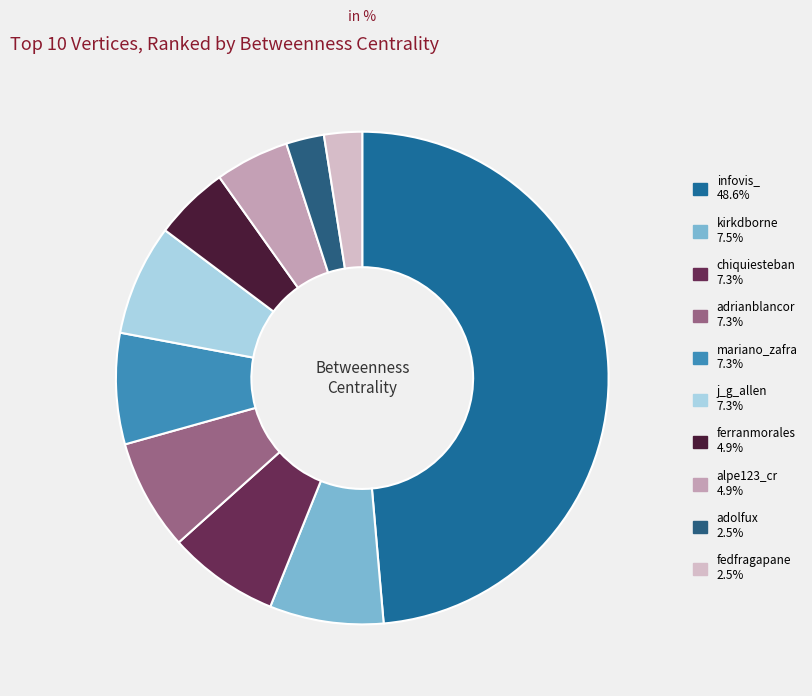

Which slice is the smallest?

adolfux